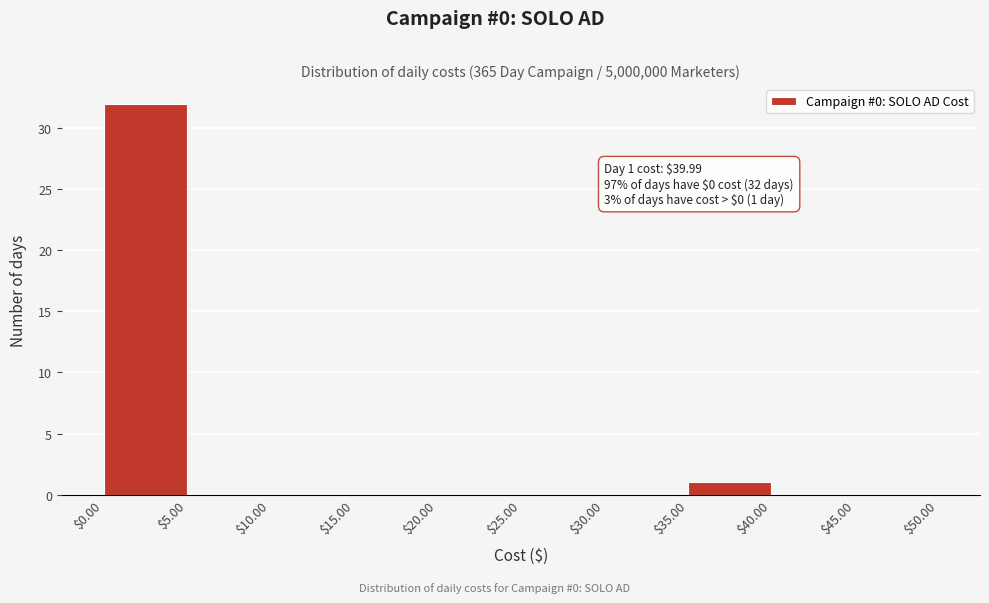

Over which range of the x-axis is the bar tallest?

$0.00 to $5.00